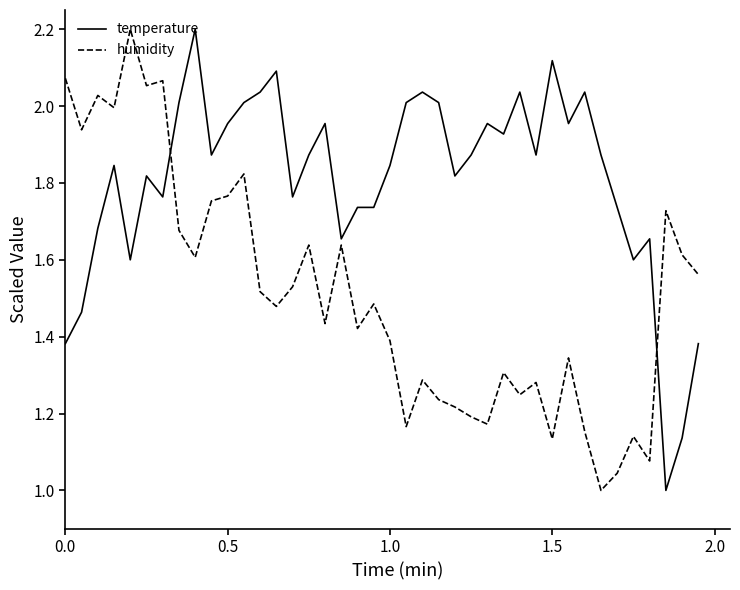

After their last crossing, which series has the higher values: humidity or temperature?

humidity